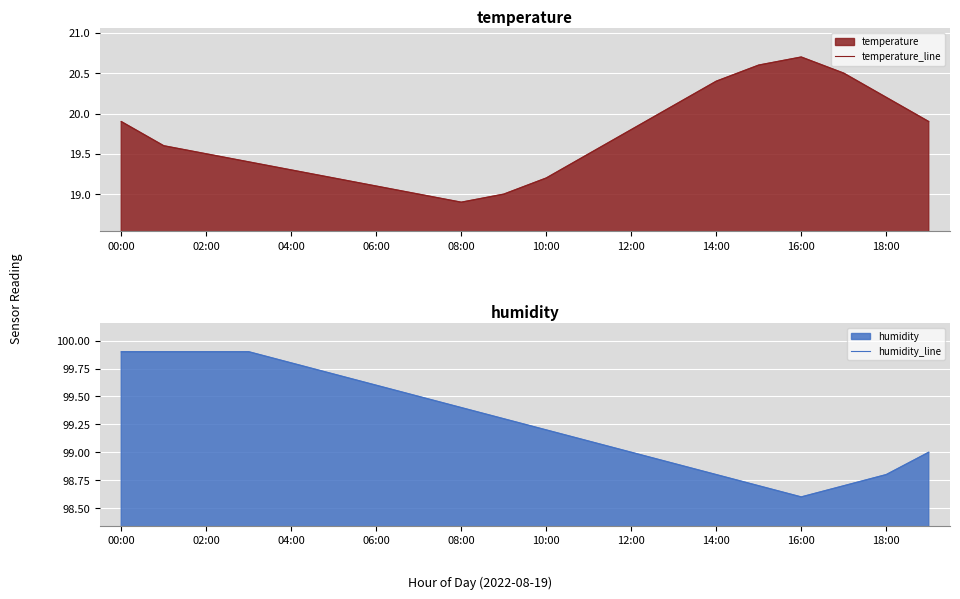

In humidity_line, how many points are lower than both neighbors (excluding endpoints)?

1